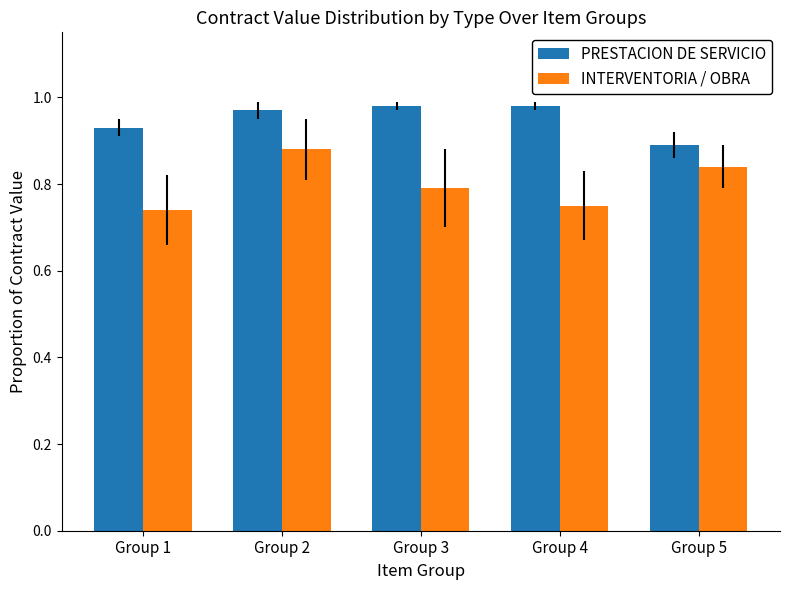

At which category is the sum across all series the highest?

Group 2